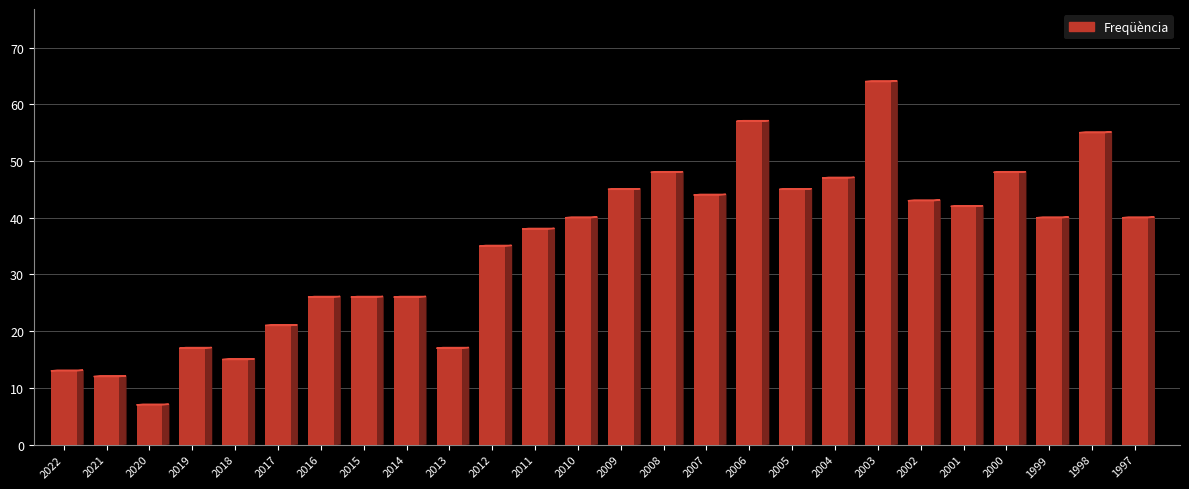

What is the difference between the second highest and second lowest values?

45